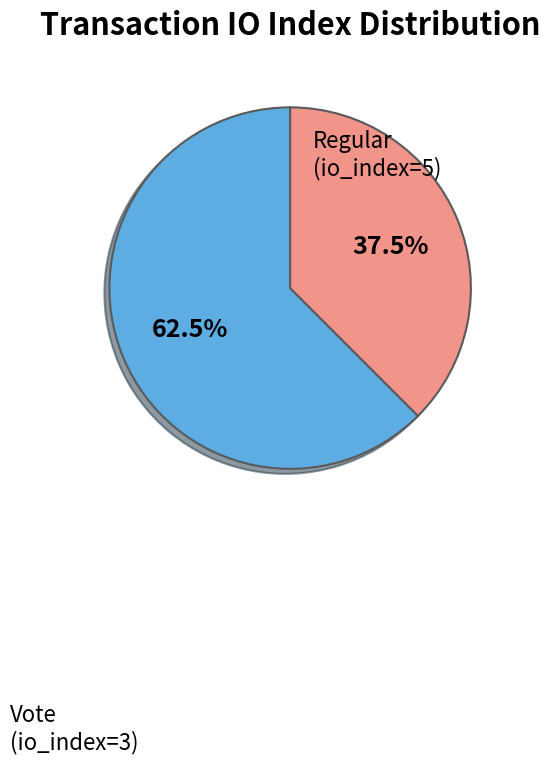

Does any single category account for the majority?

Yes